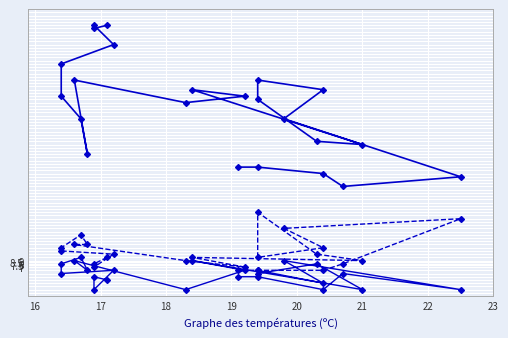

Which series has the largest range (max minus min)?

Temperature (ºC) vs Humidity (%)